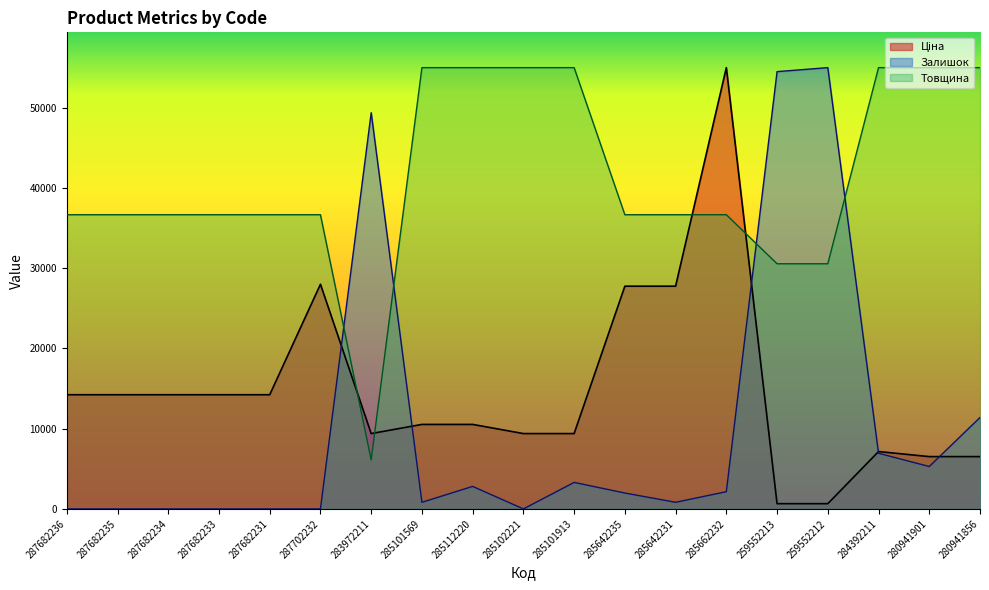

After their last crossing, which series has the higher values: Залишок or Ціна?

Залишок